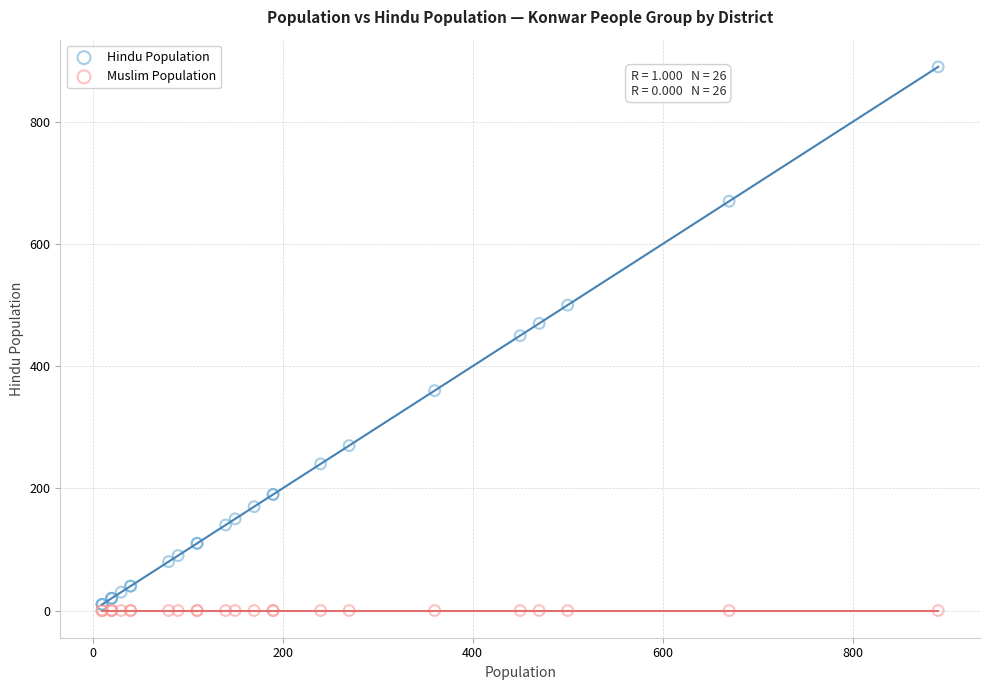

Which series contains the highest Y value?

Hindu Population